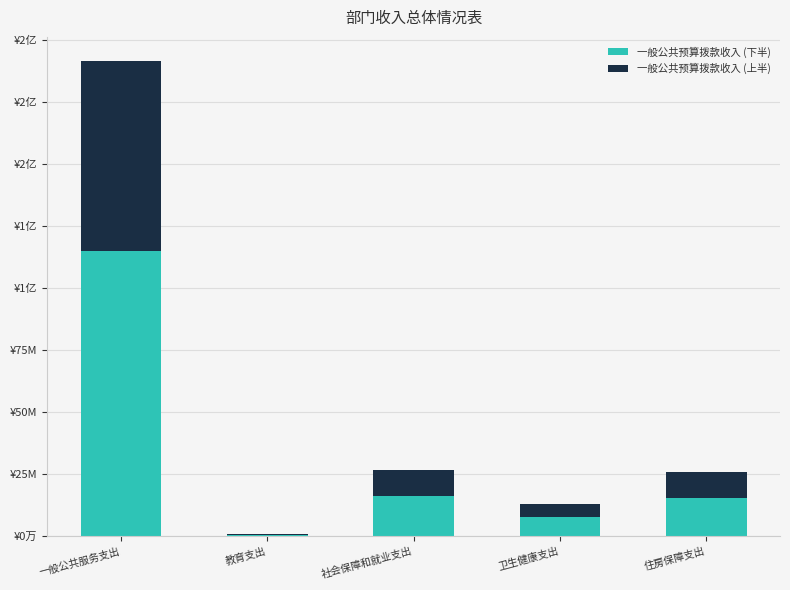

What is the label of the 3rd bar from the right?

社会保障和就业支出